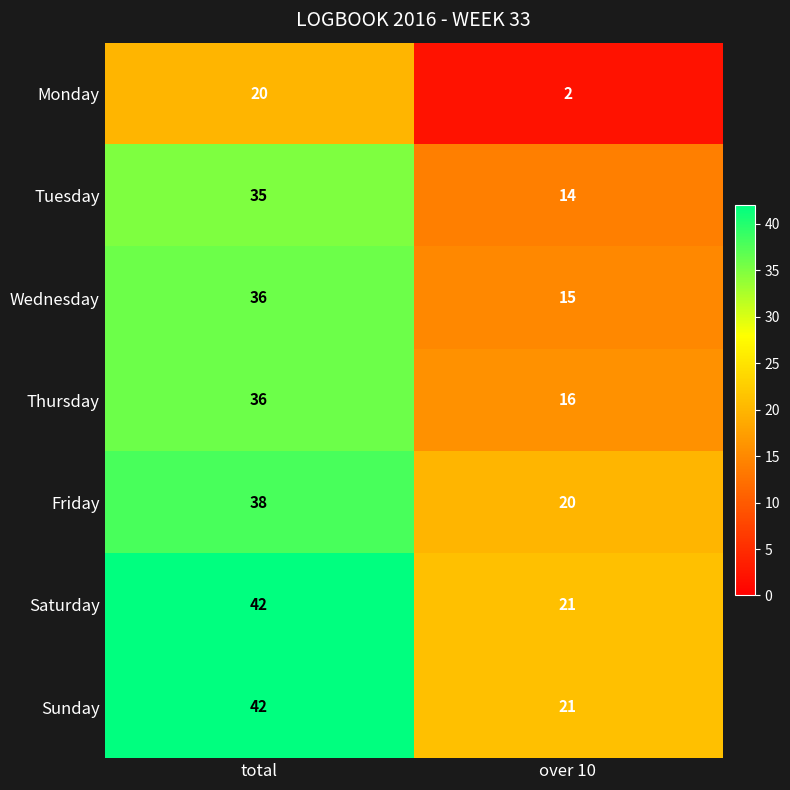

Read the Friday value at over 10, to the nearest 10.

20